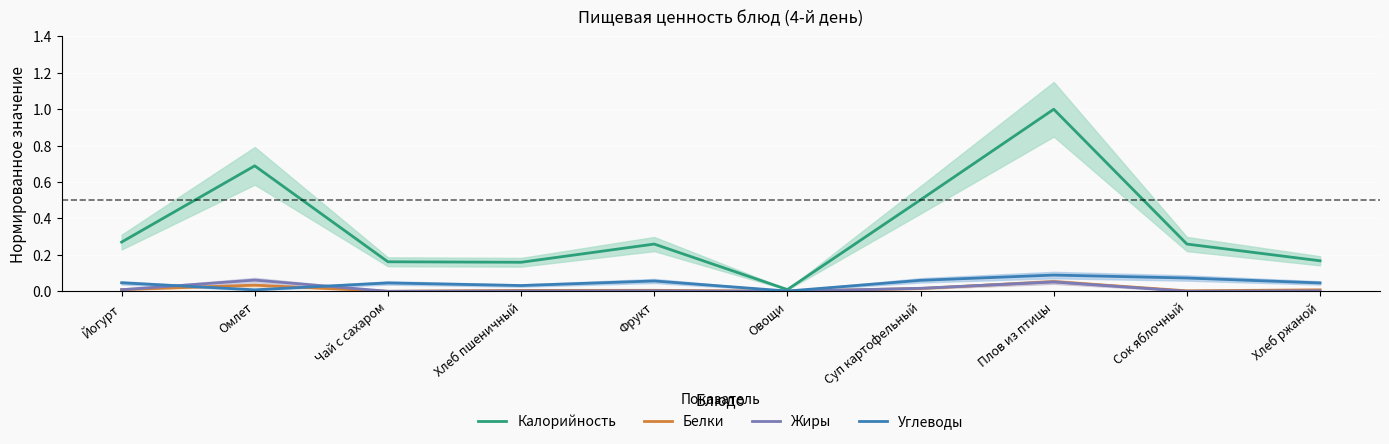

The Жиры series shows 0.1 at Плов из птицы. True or false?

True